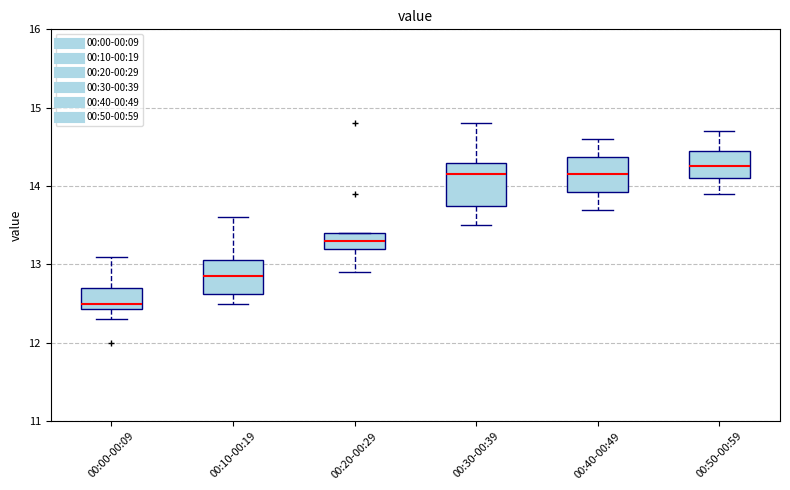

Reading left to right, transcribe this box plot: for each box, give where its median line is, the range the box spans, and where its two whiskers end, as read against the y-axis. The values are not printed on the chart, so give them approximately, as read against the axis.

00:00-00:09: median 12.5, box 12.4 to 12.7, whiskers 12.3 to 13.1
00:10-00:19: median 12.9, box 12.6 to 13.1, whiskers 12.5 to 13.6
00:20-00:29: median 13.3, box 13.2 to 13.4, whiskers 12.9 to 13.4
00:30-00:39: median 14.2, box 13.8 to 14.3, whiskers 13.5 to 14.8
00:40-00:49: median 14.2, box 13.9 to 14.4, whiskers 13.7 to 14.6
00:50-00:59: median 14.3, box 14.1 to 14.5, whiskers 13.9 to 14.7